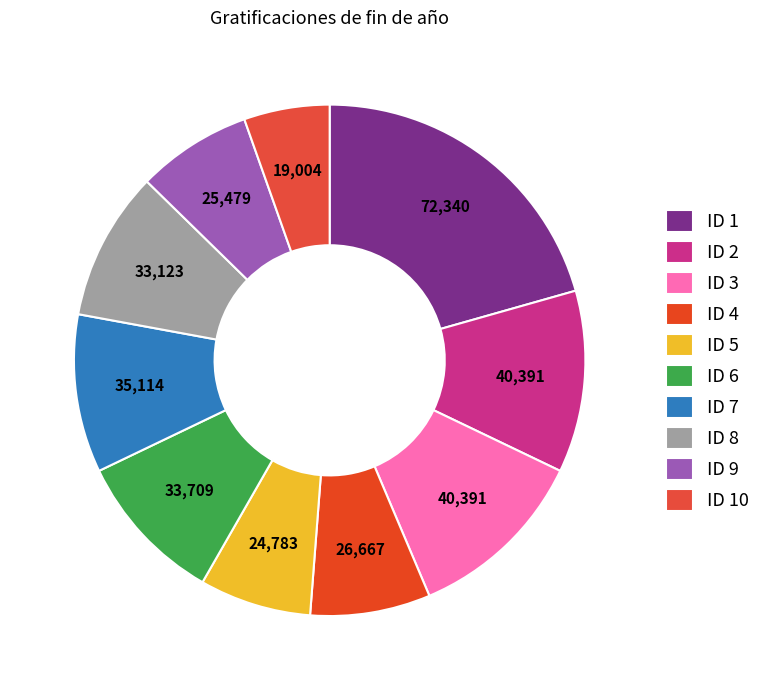

How many slices are in this pie chart?

10